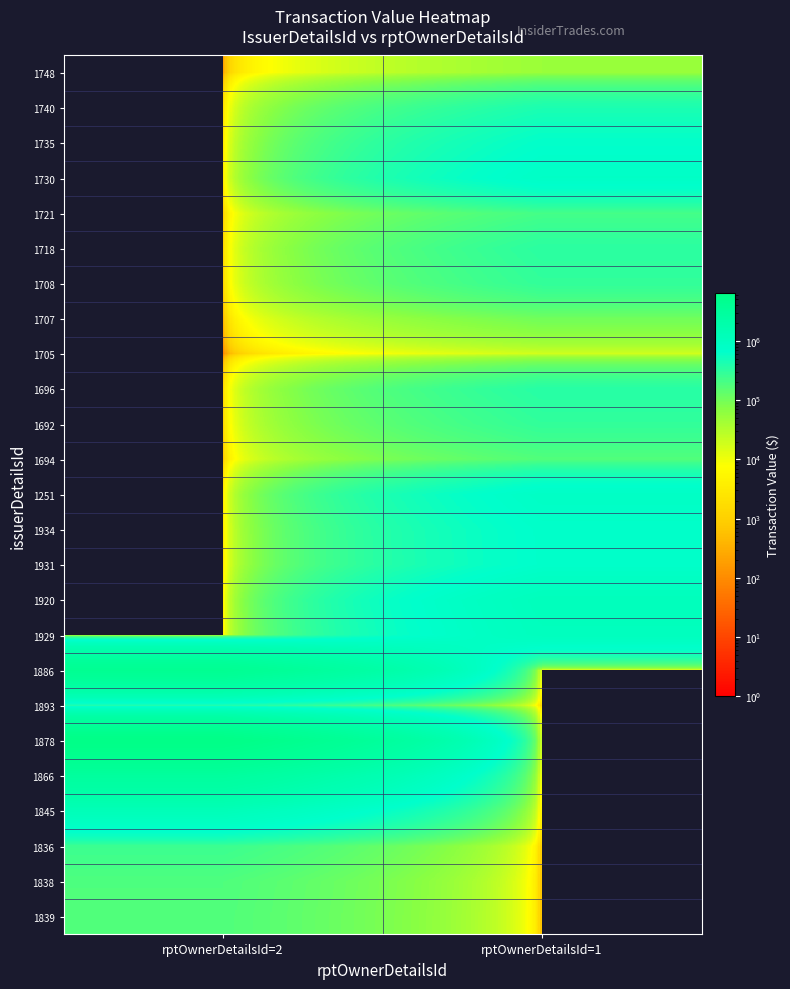

Which has a higher value, rptOwnerDetailsId=2 or rptOwnerDetailsId=1?

rptOwnerDetailsId=1